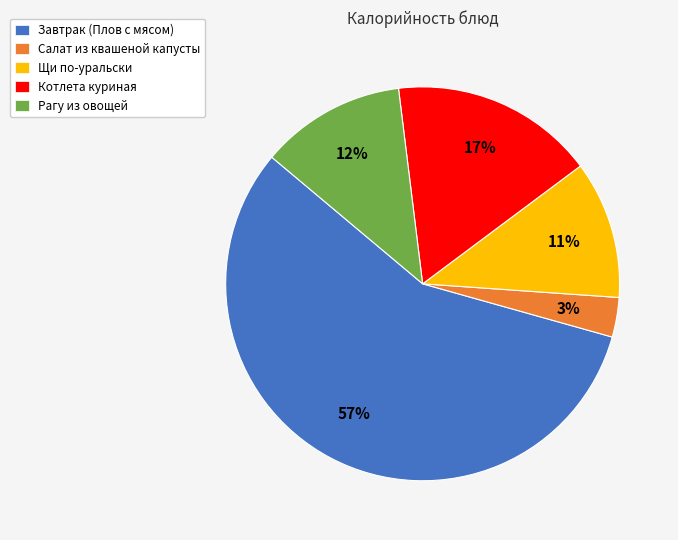

Is it true that Котлета куриная is 8% of the pie?

False